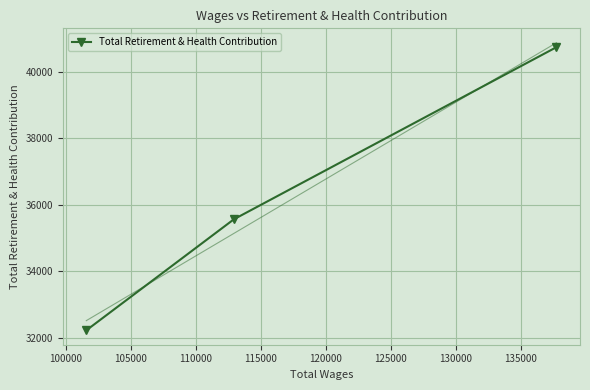

What is the minimum value shown in the chart?

32220